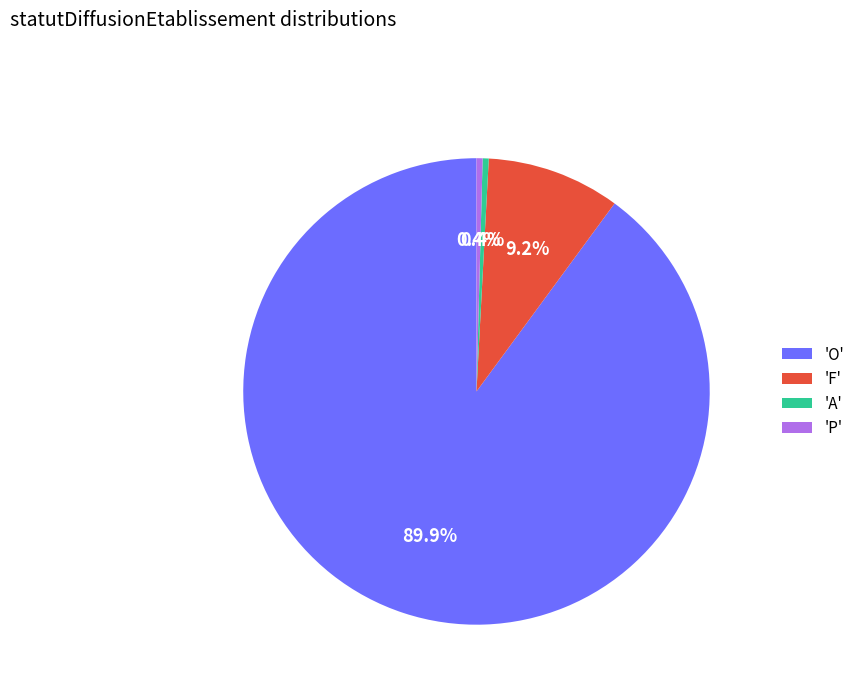

How many slices are in this pie chart?

4